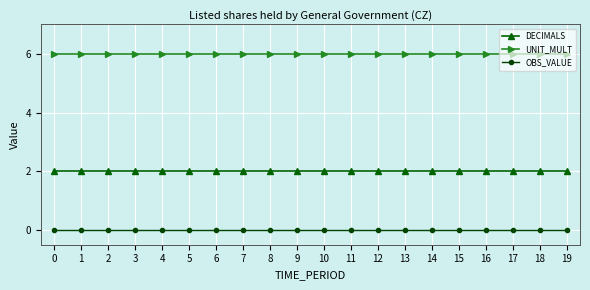

How many data points does each series have?

20